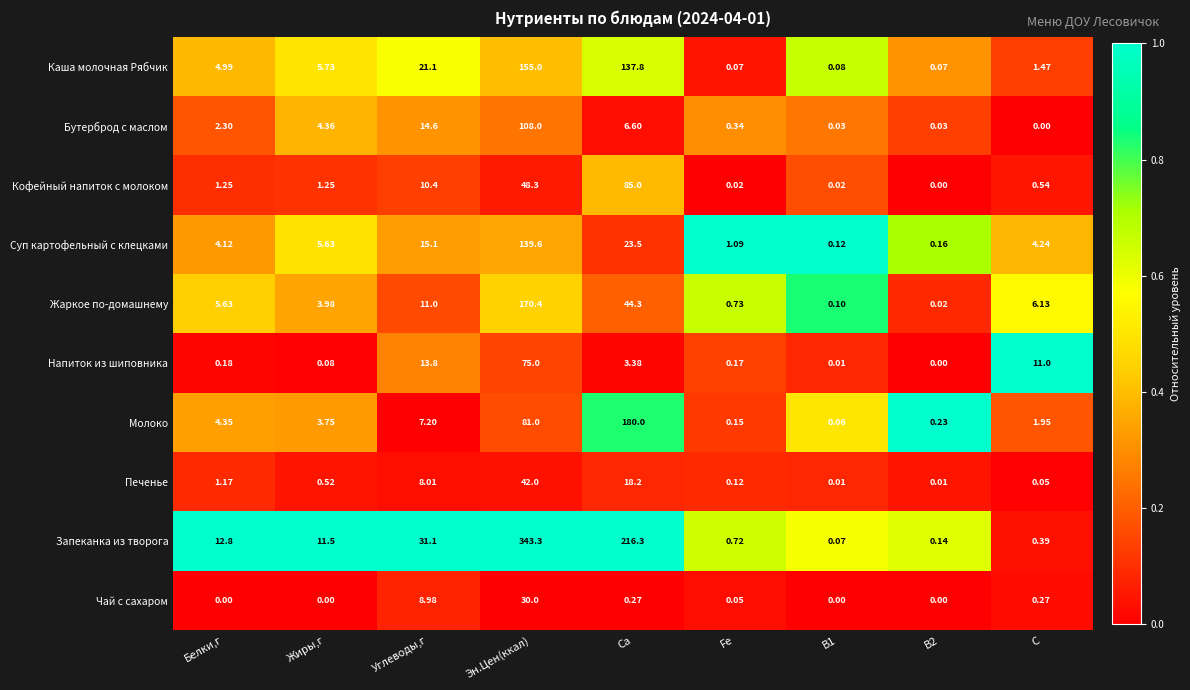

Which category has the highest value in the Кофейный напиток с молоком series?

Ca